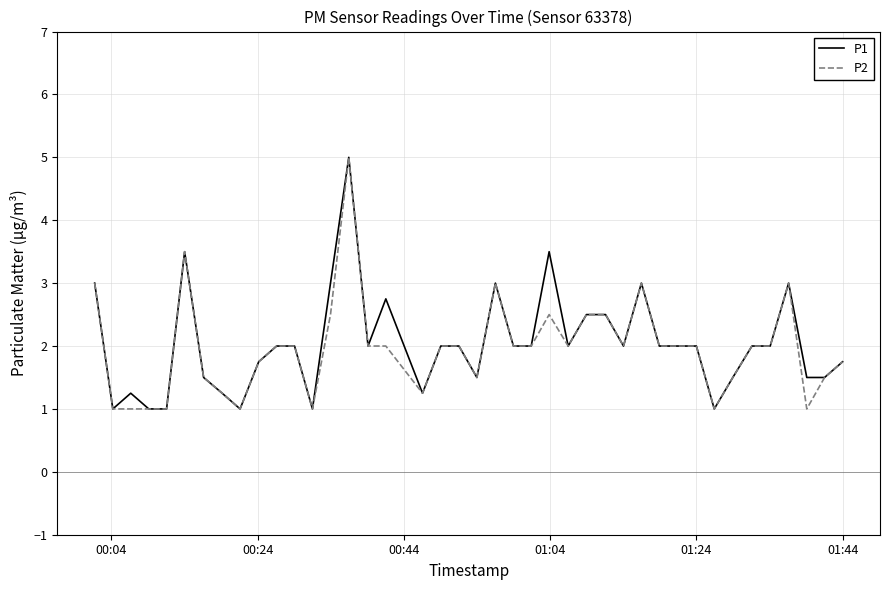

What is the greatest value displayed?

5.0